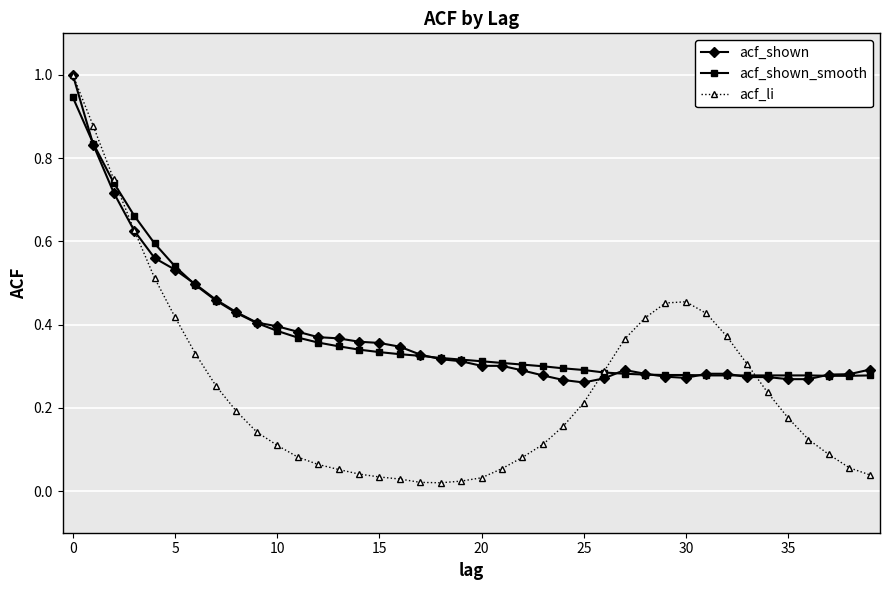

What is the maximum value shown in the chart?

1.0